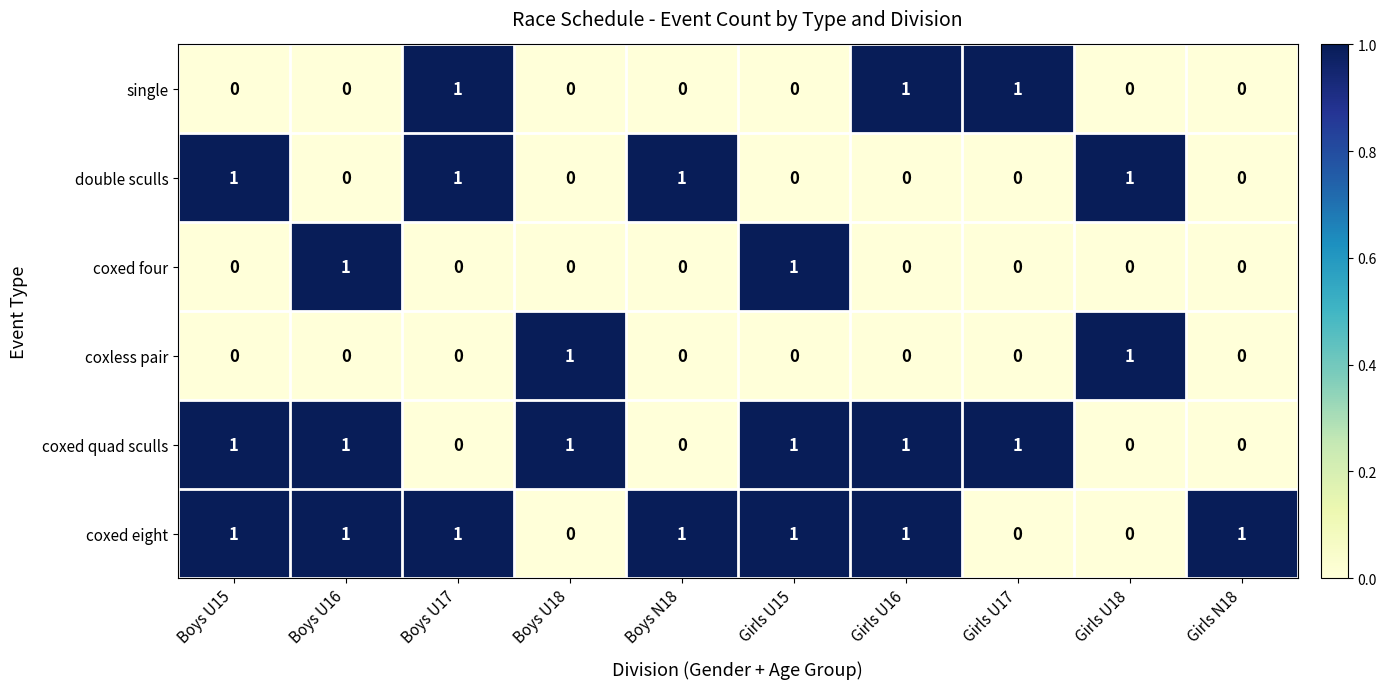

How many positive values does the double sculls series have?

4